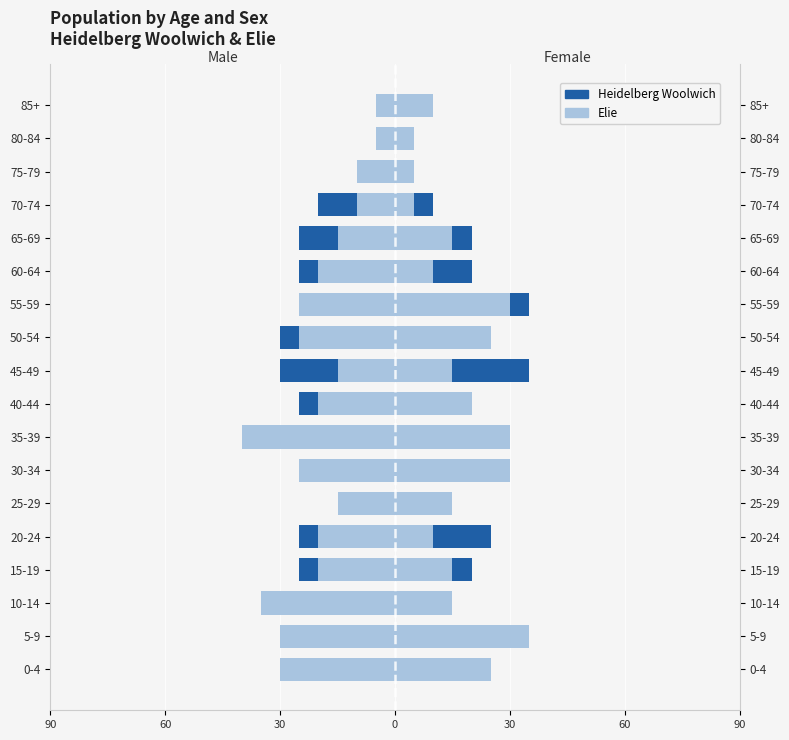

Reading left to right, extract all data points from this chart.

Heidelberg (Male): -20	-15	-30	-25	-25	-15	-15	-10	-25	-30	-30	-25	-25	-25	-20	-5	-5	0
Heidelberg (Female): 10	25	15	20	25	10	15	10	20	35	25	35	20	20	10	5	5	5
Elie (Male): -30	-30	-35	-20	-20	-15	-25	-40	-20	-15	-25	-25	-20	-15	-10	-10	-5	-5
Elie (Female): 25	35	15	15	10	15	30	30	20	15	25	30	10	15	5	5	5	10